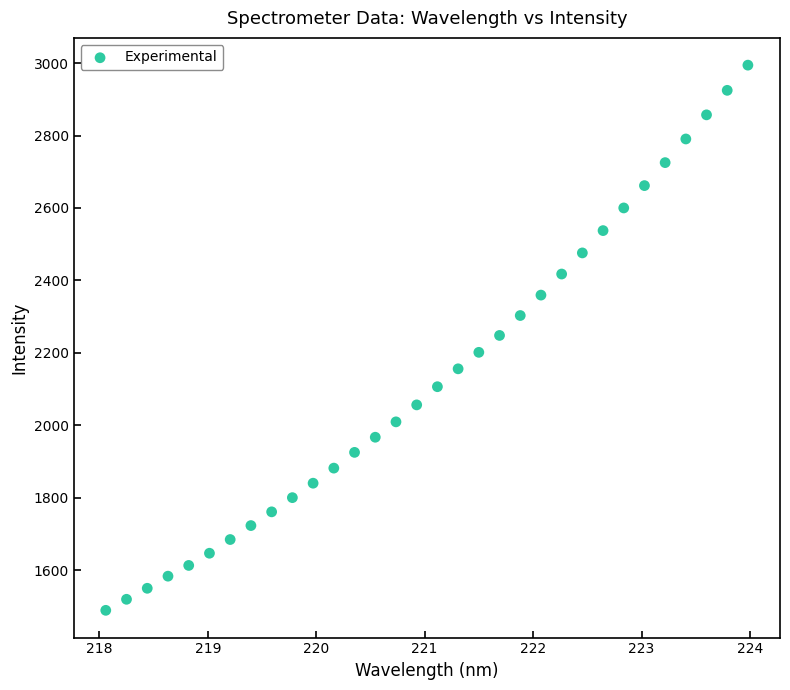

What is the range of X values (max minus min)?

5.9